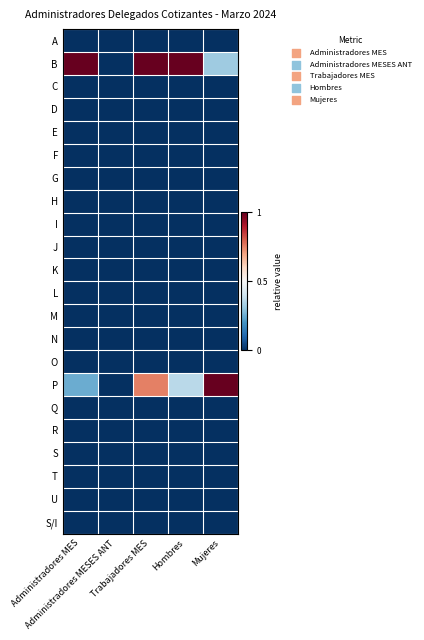

What is the total value across all series at Trabajadores MES?

1.8